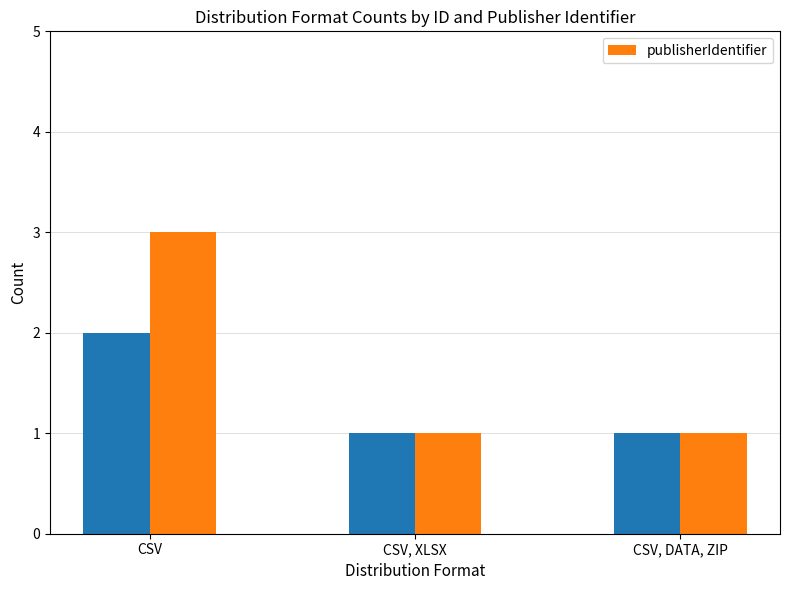

What is the ratio of the value at CSV, DATA, ZIP to the value at CSV, XLSX?

1.0